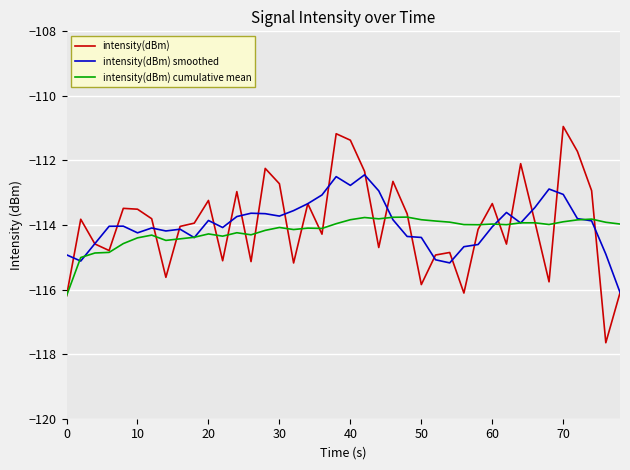

List the series in order of their peak value, highest first.

intensity(dBm), intensity(dBm) smoothed, intensity(dBm) cumulative mean